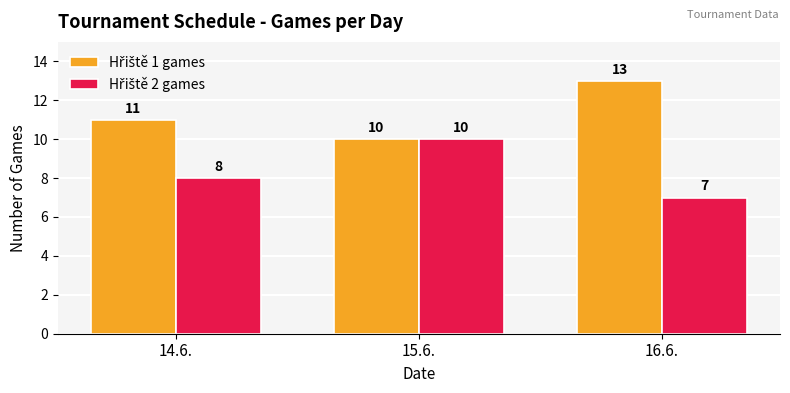

What is the total value across all series at 16.6.?

20